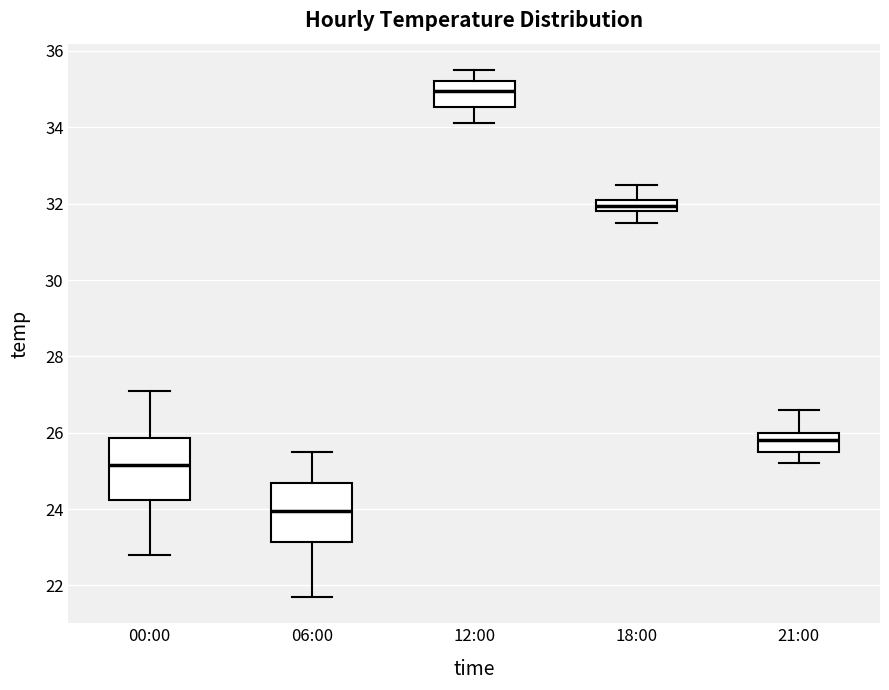

Reading left to right, transcribe this box plot: for each box, give where its median line is, the range the box spans, and where its two whiskers end, as read against the y-axis. The values are not printed on the chart, so give them approximately, as read against the axis.

00:00: median 25.2, box 24.2 to 25.8, whiskers 22.8 to 27.2
06:00: median 24.0, box 23.2 to 24.6, whiskers 21.8 to 25.6
12:00: median 35.0, box 34.6 to 35.2, whiskers 34.2 to 35.6
18:00: median 32.0, box 31.8 to 32.2, whiskers 31.6 to 32.6
21:00: median 25.8, box 25.6 to 26.0, whiskers 25.2 to 26.6